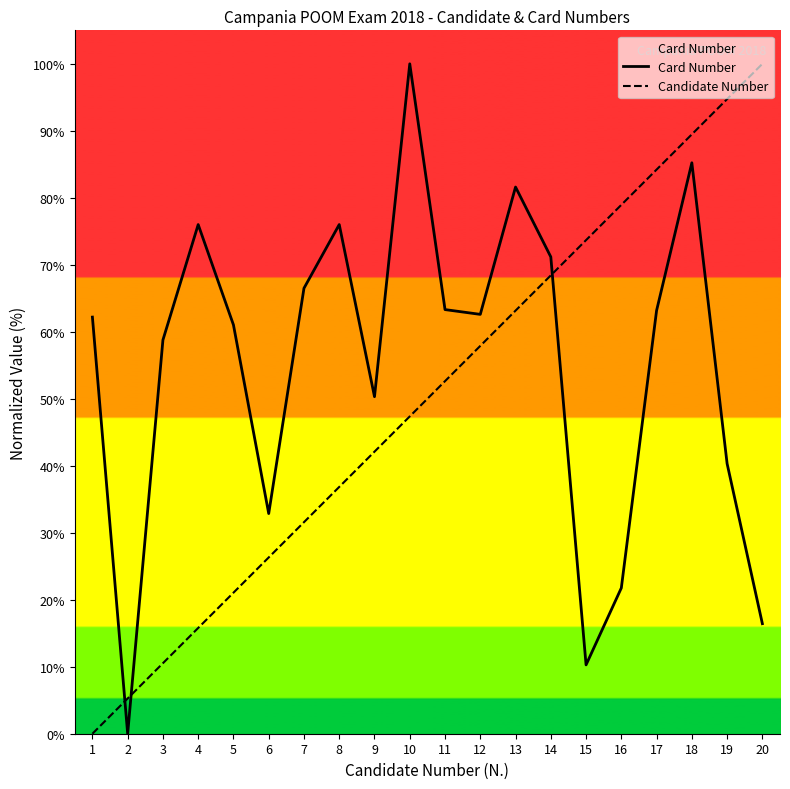

Does the chart have visible grid lines?

No